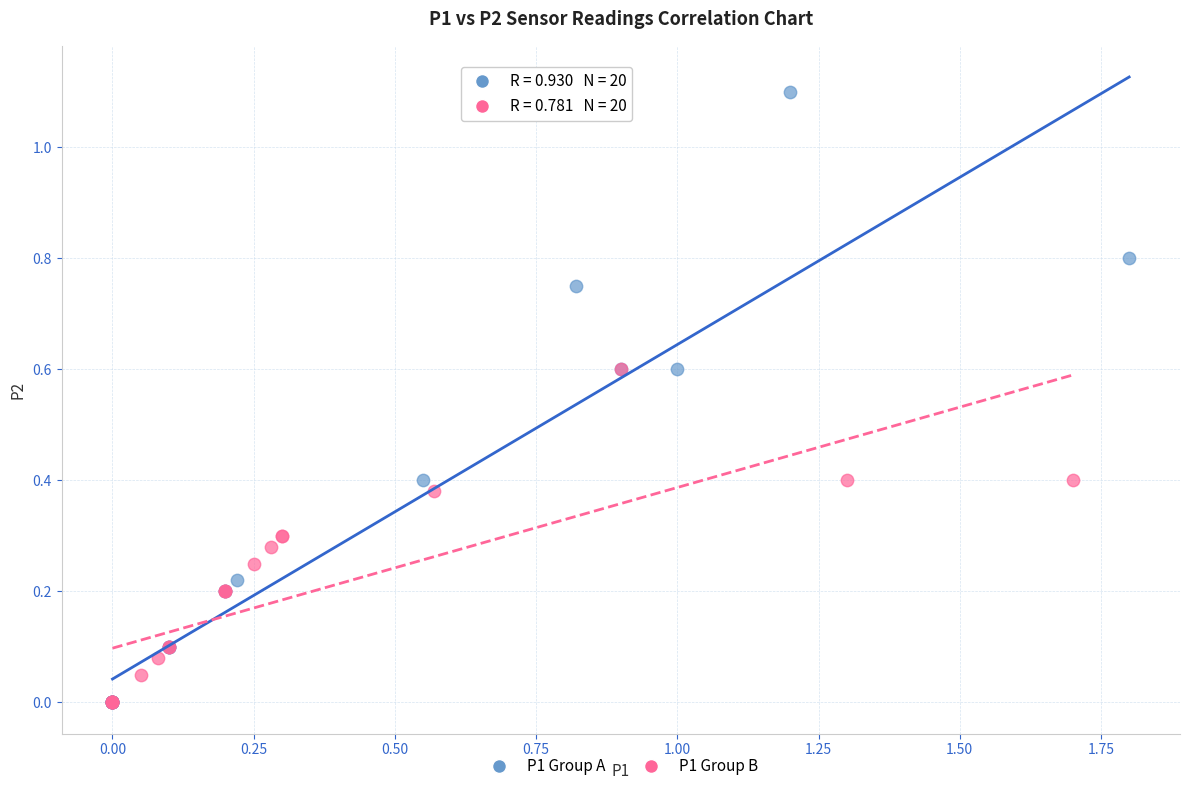

What are all the series names shown in the legend?

P1 Group A, P1 Group B